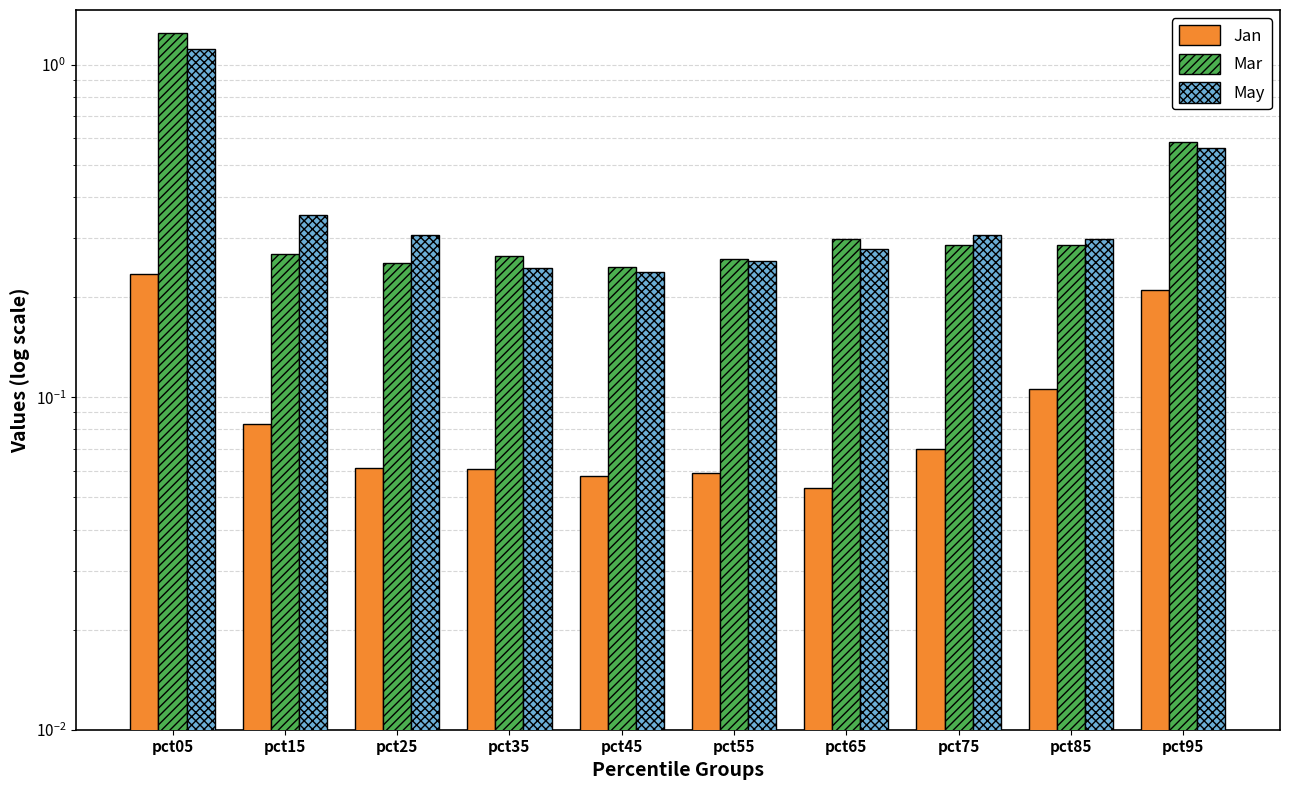

What are all the series names shown in the legend?

Jan, Mar, May